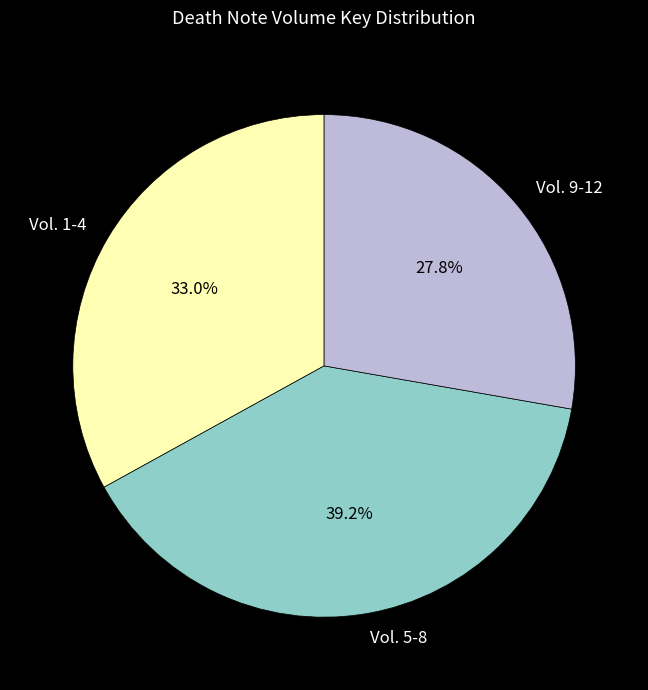

Which has a higher value, Vol. 9-12 or Vol. 1-4?

Vol. 1-4